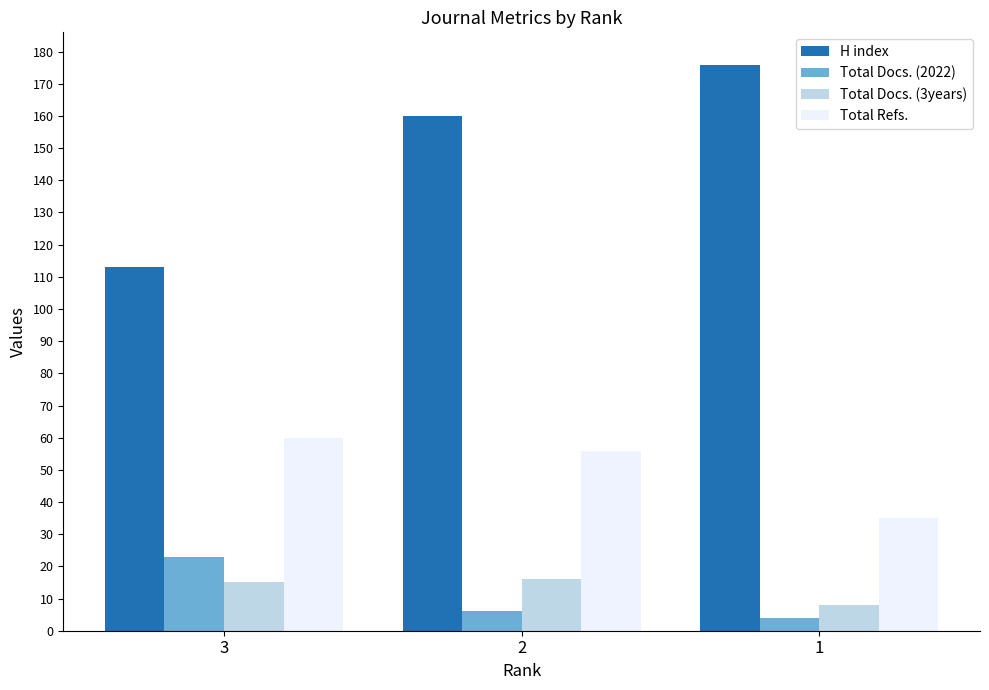

At which label is Total Docs. (2022) closest to 13?

2